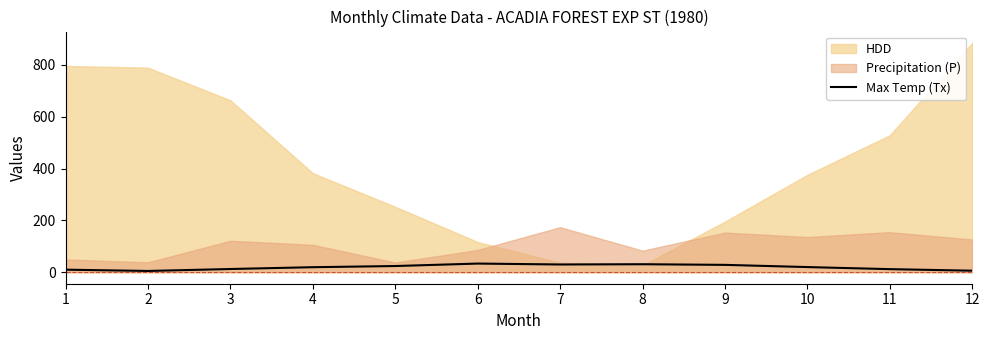

Does the chart have visible grid lines?

No